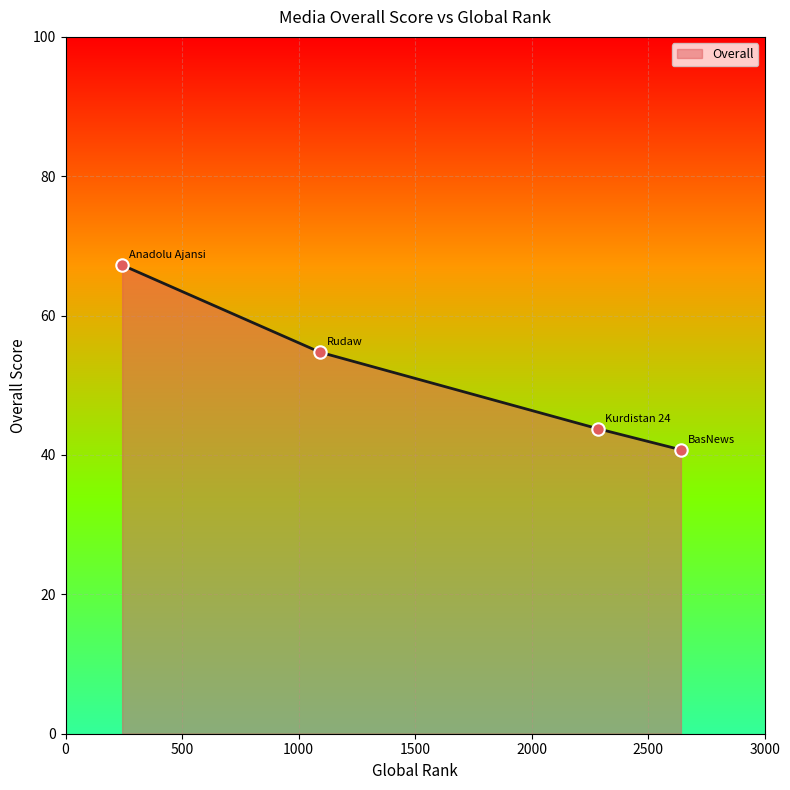

True or false: there are more than 0 points higher than both neighbors.

False